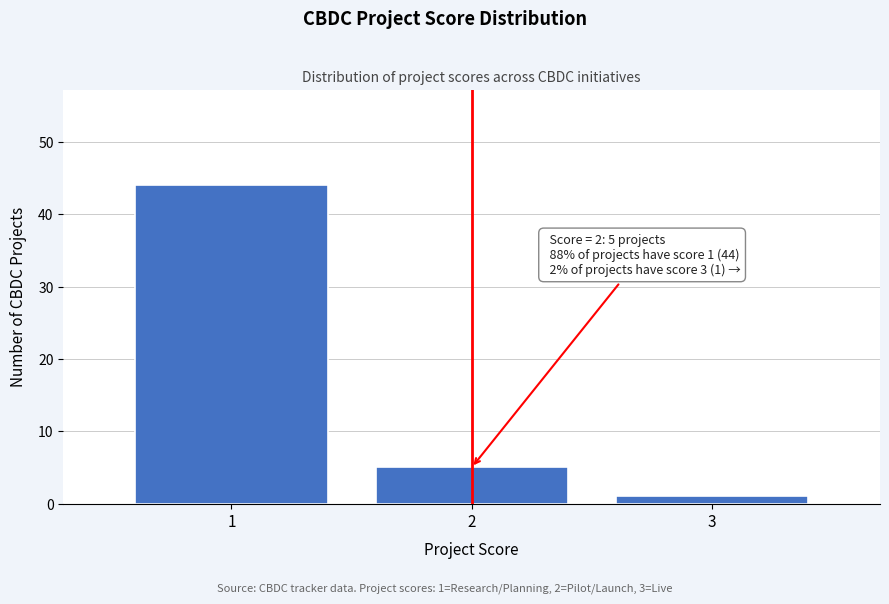

Reading left to right, list all the values displayed in this chart.

1=44	2=5	3=1